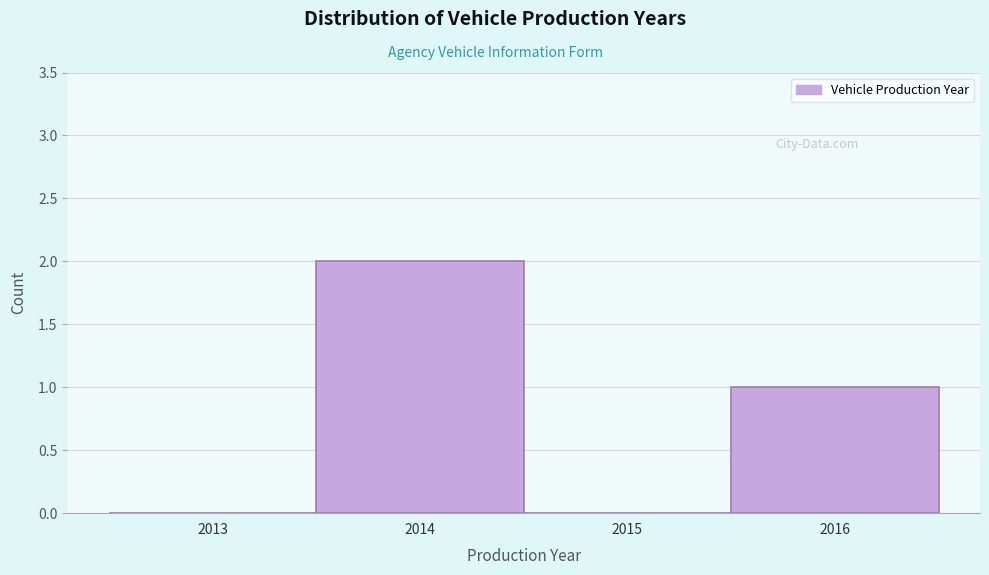

Reading right to left, transcribe all the data shown in this chart.

2016=1	2015=0	2014=2	2013=0